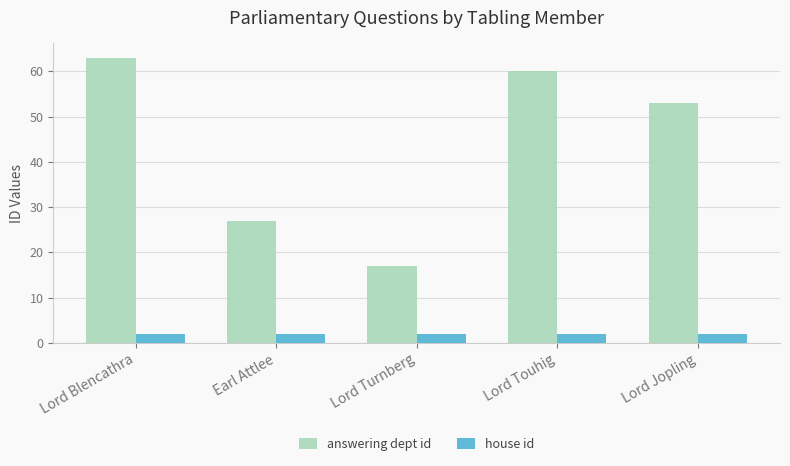

What is the difference between the highest and lowest values at Lord Blencathra?

61